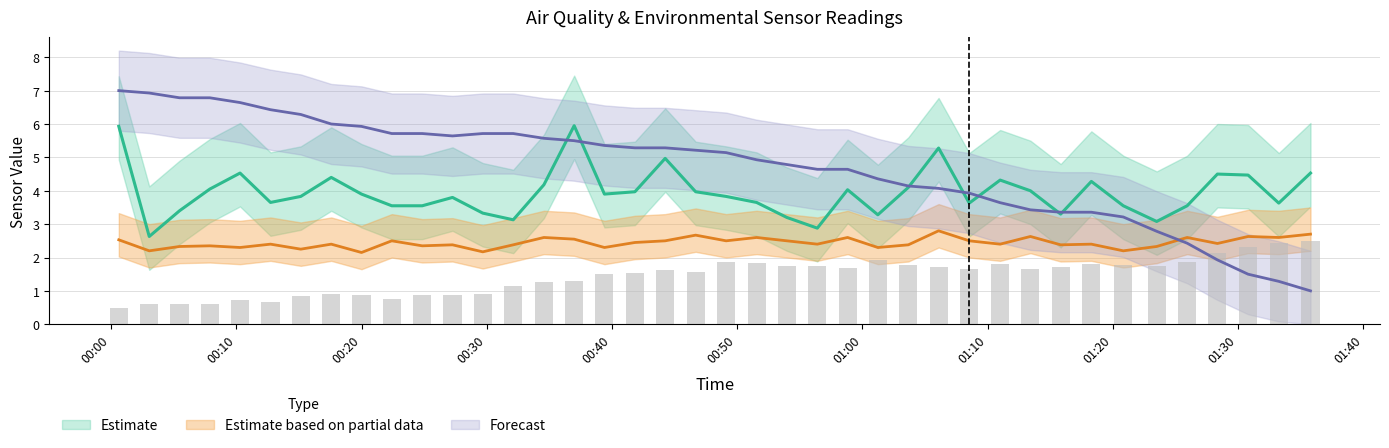

How many groups of bars are there?

40